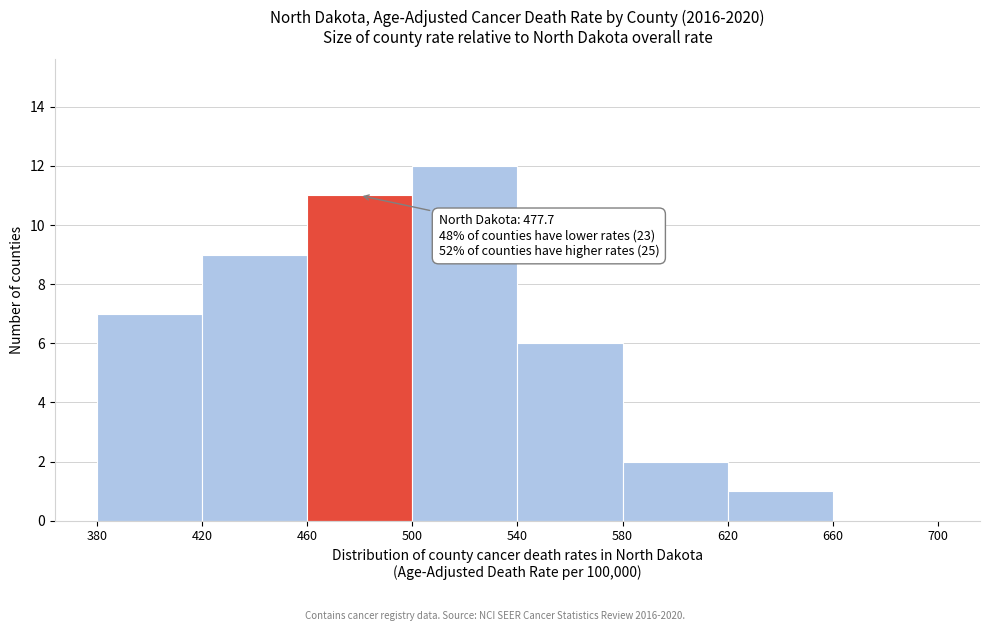

Over which range of the x-axis is the bar tallest?

500 to 540